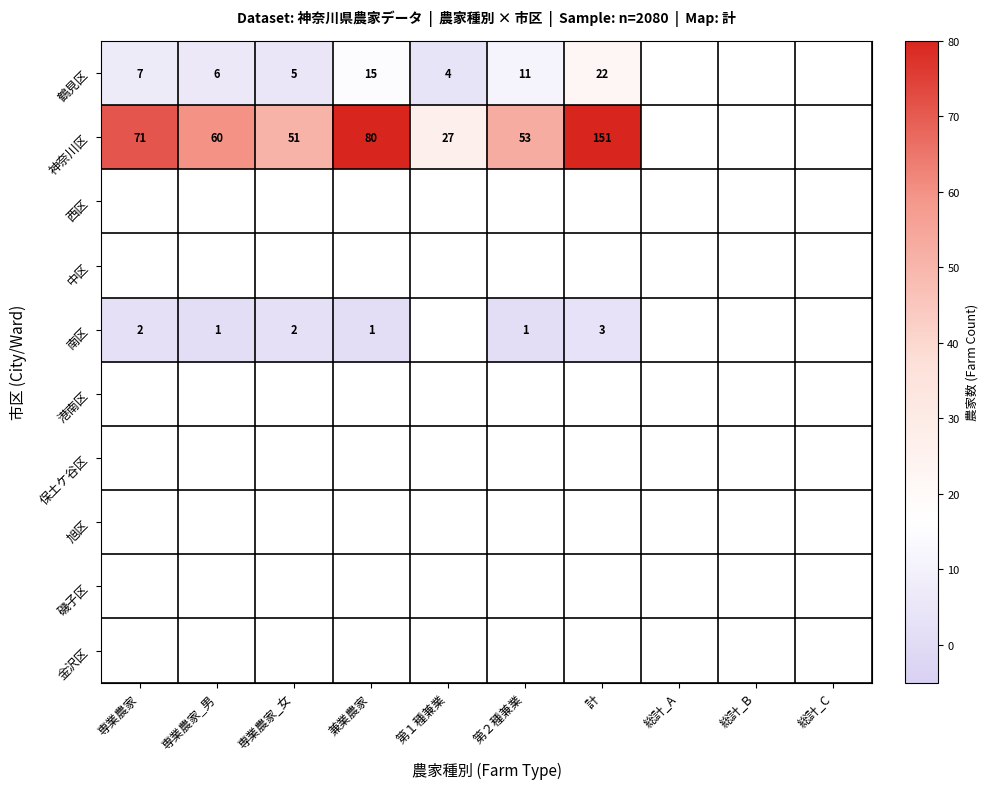

Which label corresponds to the largest value in the chart?

計